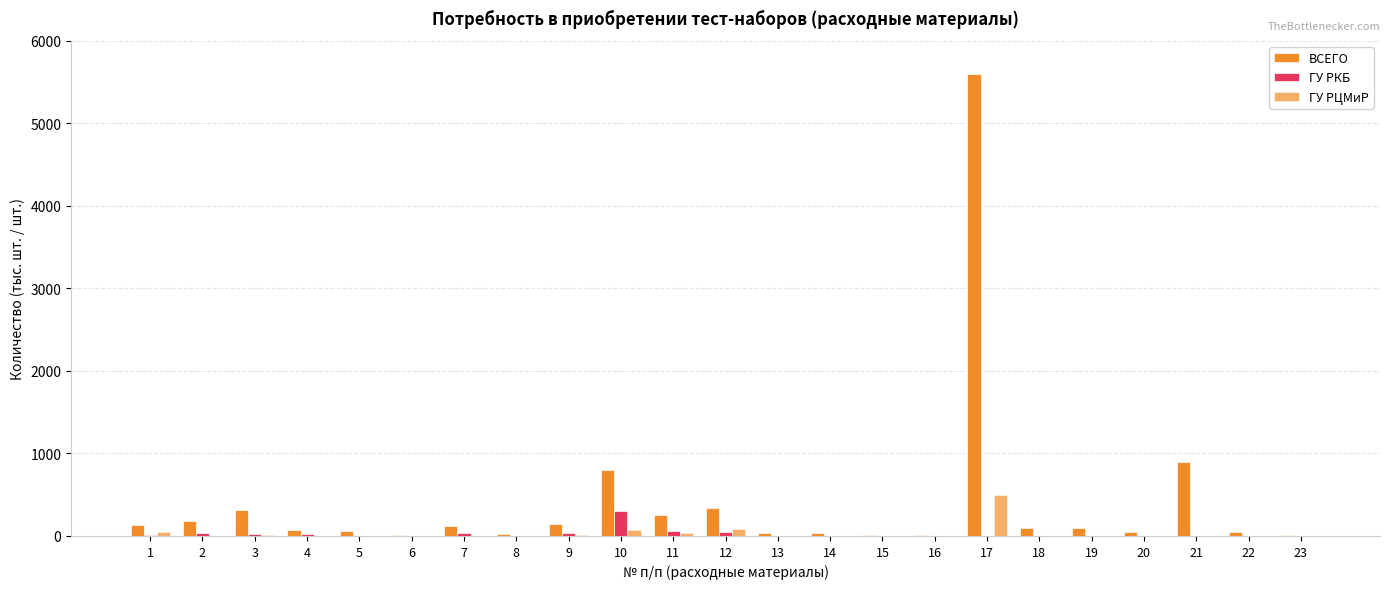

The ВСЕГО series shows 96 at 18. True or false?

True